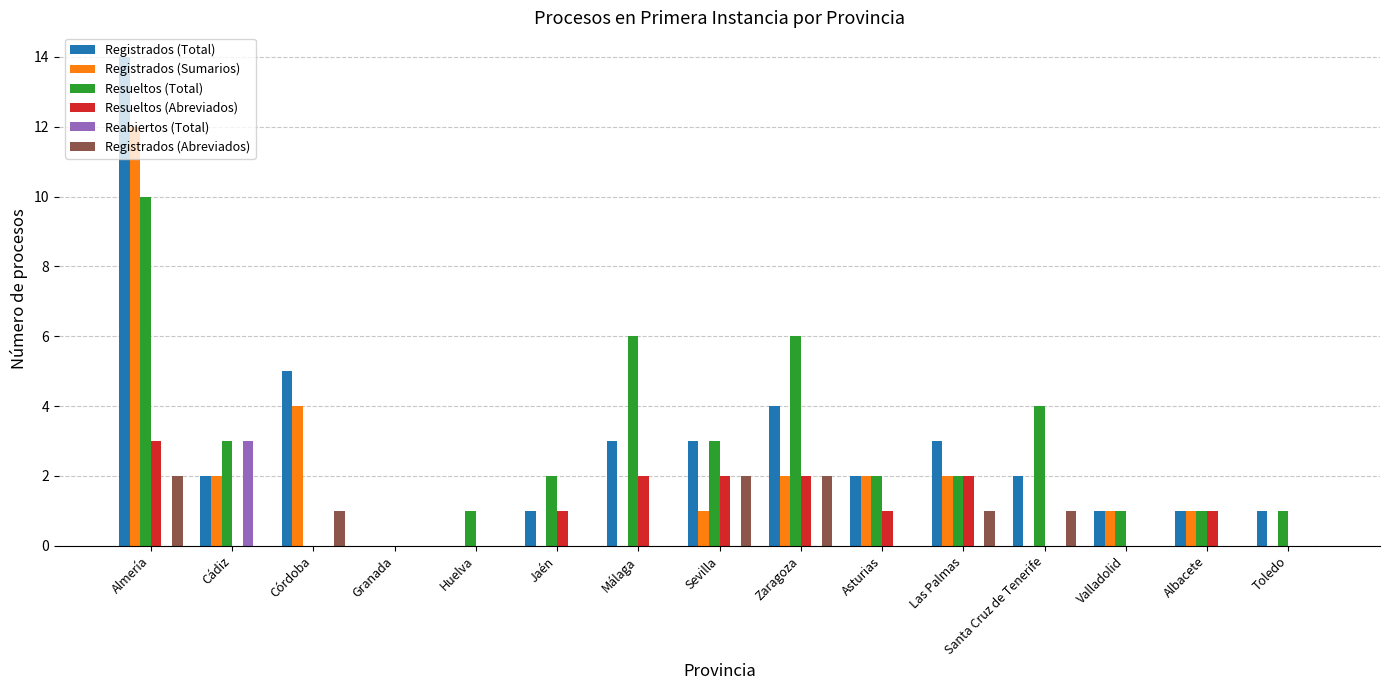

What is the highest value of the Registrados (Sumarios) series?

12